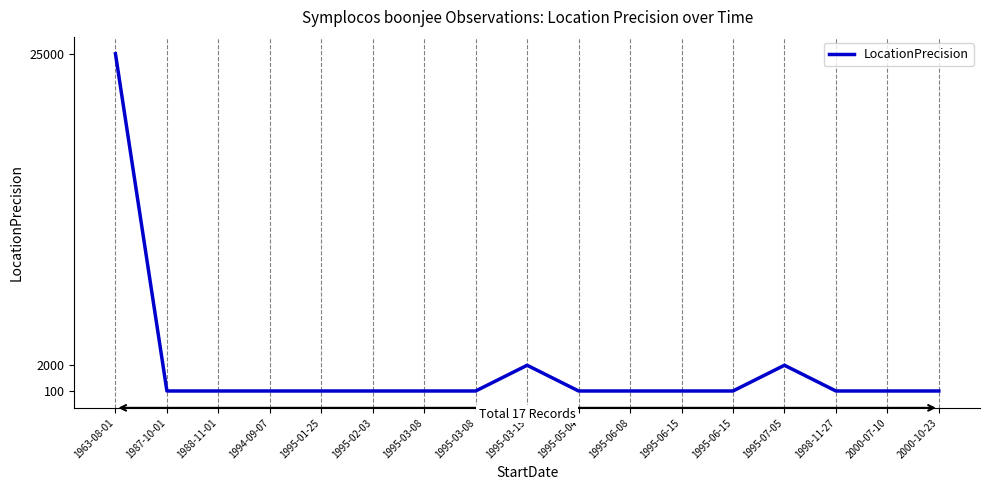

Rank the categories by value from highest to lowest.

1963-08-01, 1995-03-15, 1995-07-05, 1987-10-01, 1988-11-01, 1994-09-07, 1995-01-25, 1995-02-03, 1995-03-08, 1995-03-08, 1995-05-04, 1995-06-08, 1995-06-15, 1995-06-15, 1998-11-27, 2000-07-10, 2000-10-23